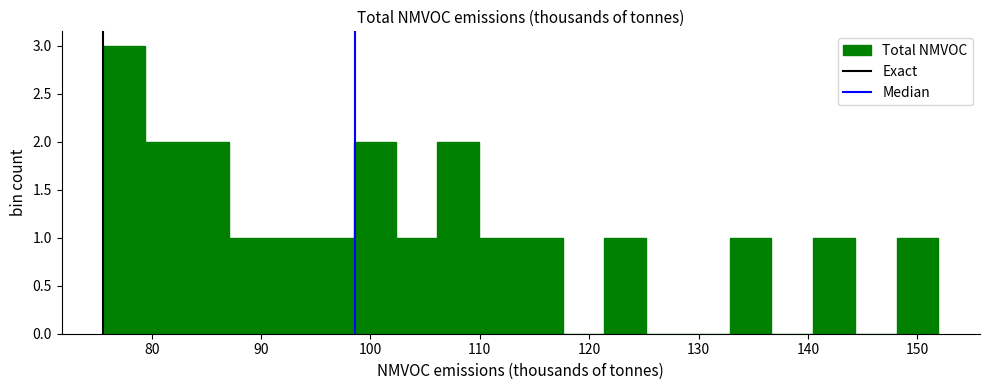

Around what value on the x-axis is the tallest bar? Give the approximate position of its centre, as read against the axis.

77